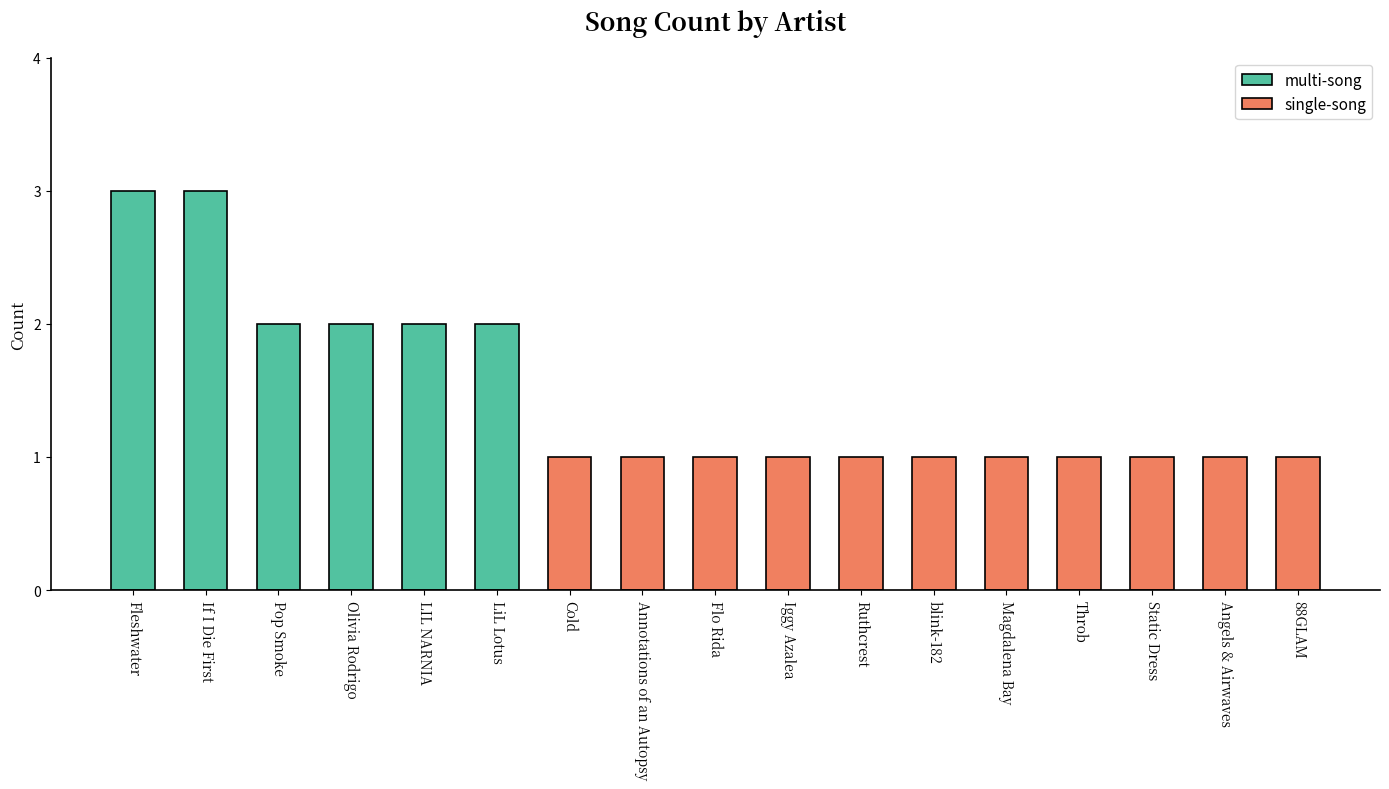

What is the change in value from If I Die First to Magdalena Bay?

-2